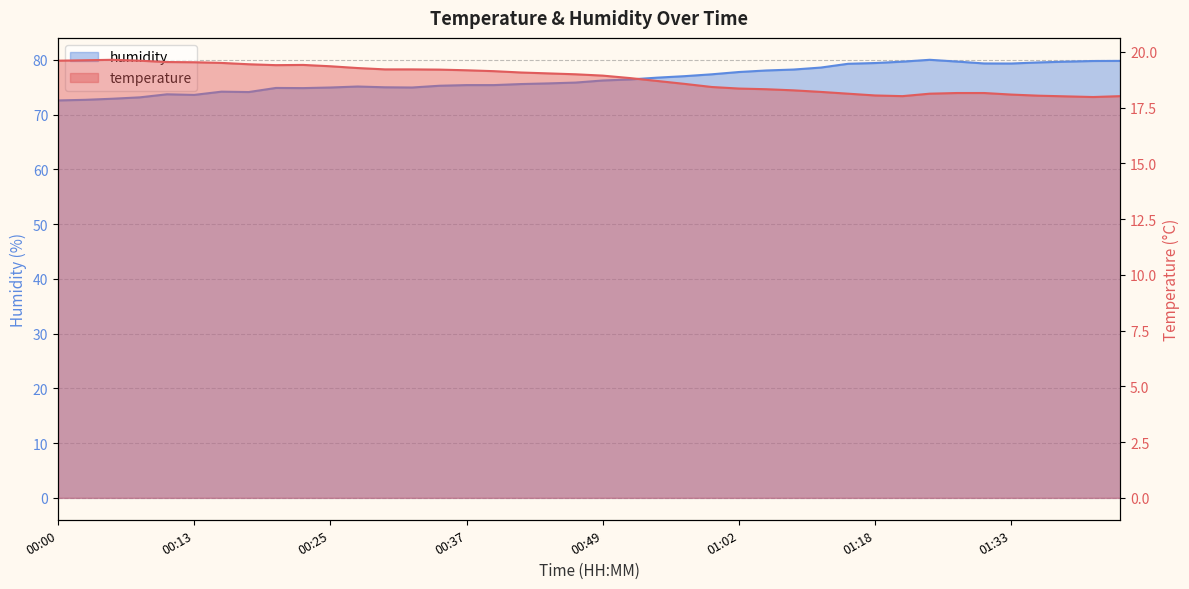

What is the spread (max minus min) of values at 00:57?

58.4